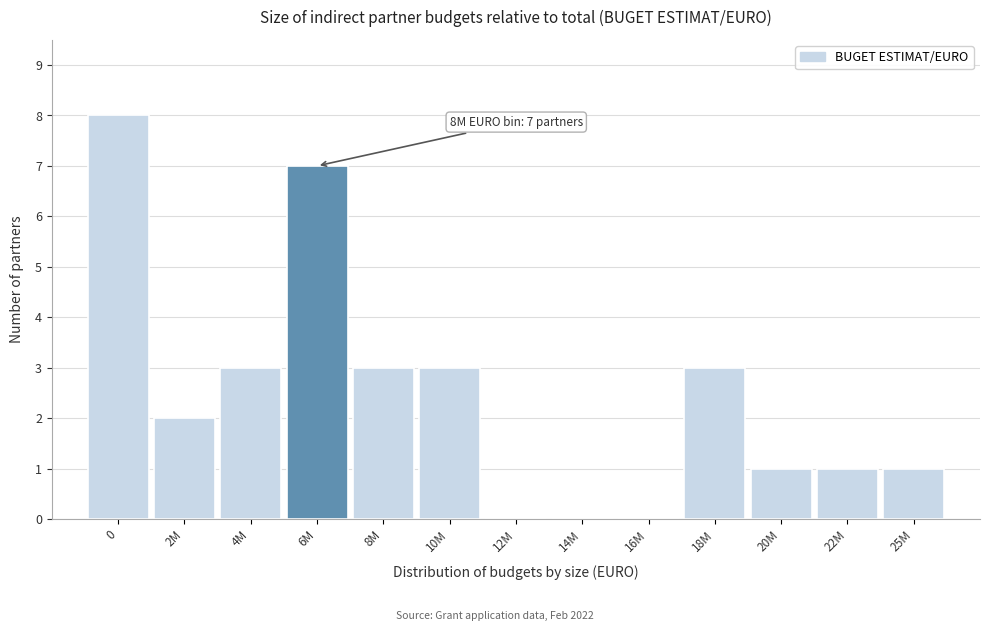

Reading left to right, transcribe all the data shown in this chart.

0=8	2M=2	4M=3	6M=7	8M=3	10M=3	12M=0	14M=0	16M=0	18M=3	20M=1	22M=1	25M=1